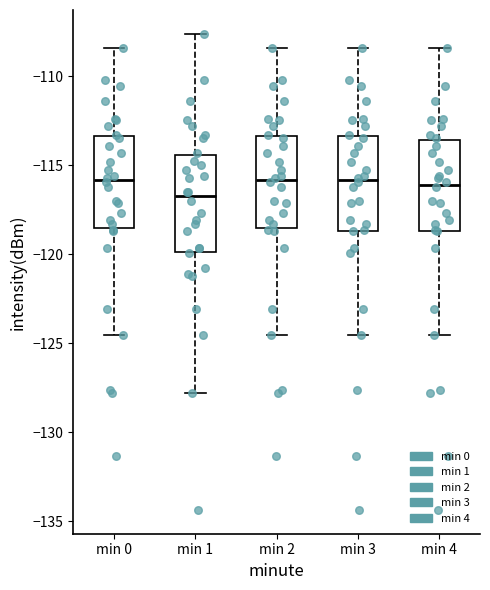

Where is the upper edge of the box for min 4 on the y-axis? The values are not printed on the chart, so give them approximately, as read against the axis.

-113.5